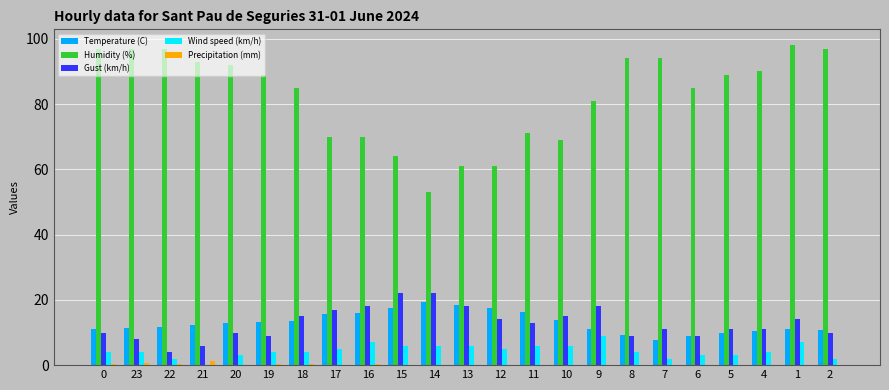

What is the total value across all series at 13?

103.5